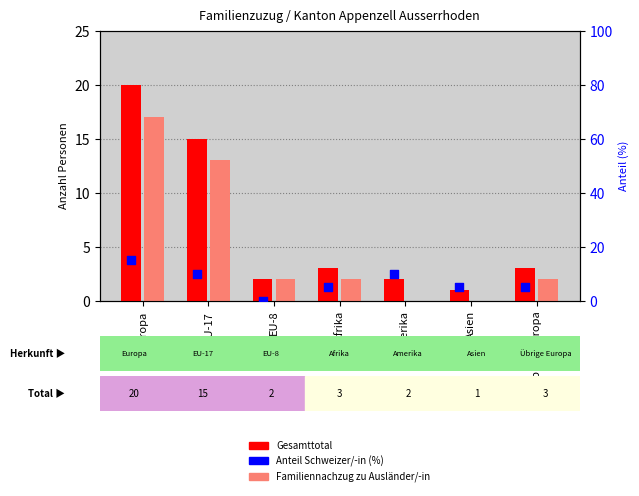

At how many categories does at least one series exceed 9?

3